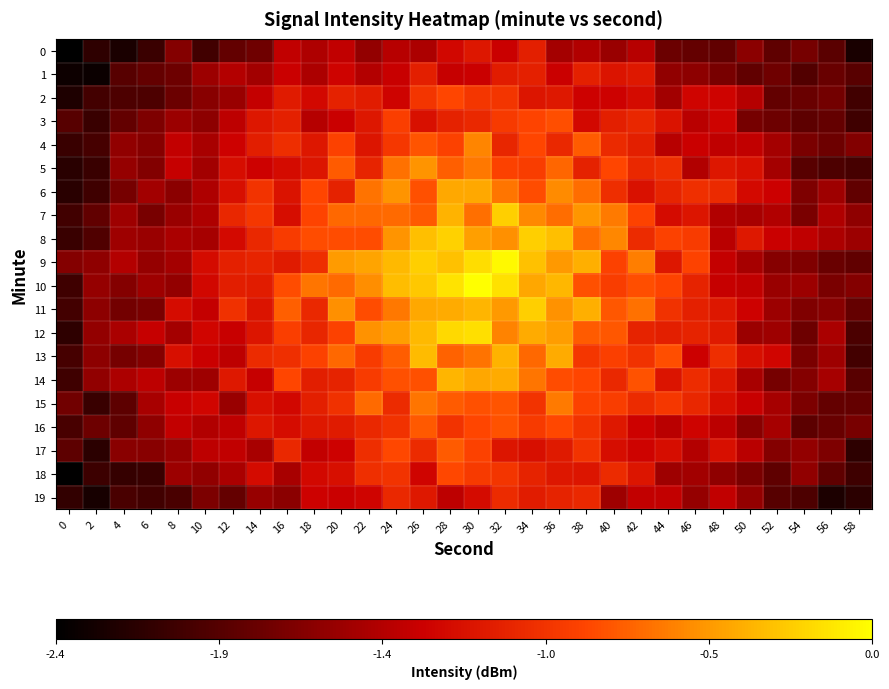

At which category is the sum across all series the highest?

30